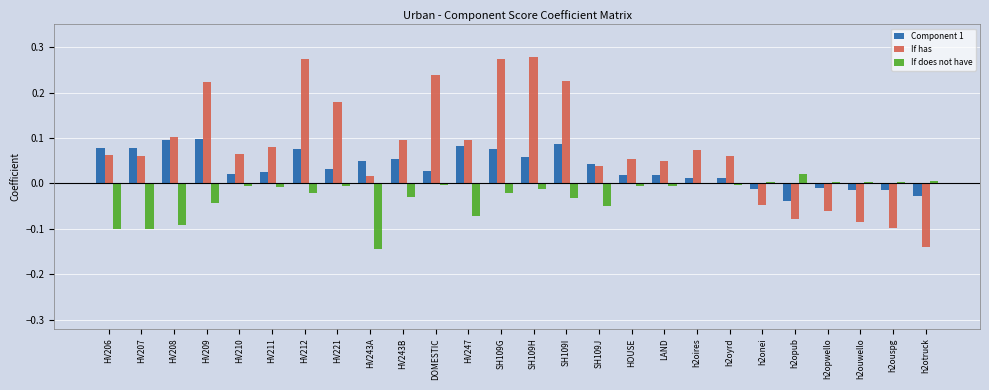

Which series has the largest total across all categories?

If has